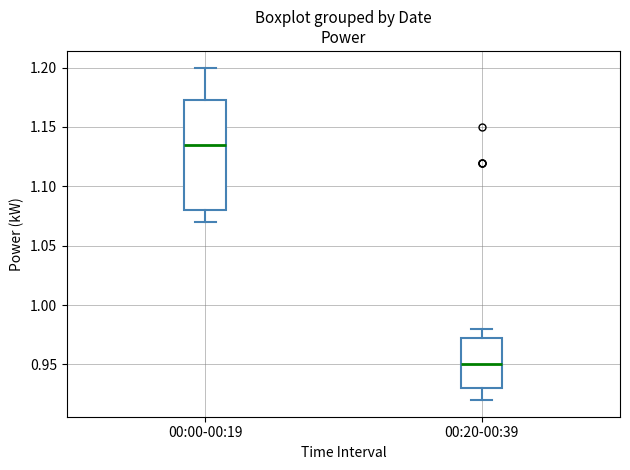

Reading left to right, read every box against the y-axis: the position of its median line, the range the box covers, and the ends of its whiskers. The values are not printed on the chart, so give them approximately, as read against the axis.

00:00-00:19: median 1.135, box 1.080 to 1.175, whiskers 1.070 to 1.200
00:20-00:39: median 0.950, box 0.930 to 0.975, whiskers 0.920 to 0.980